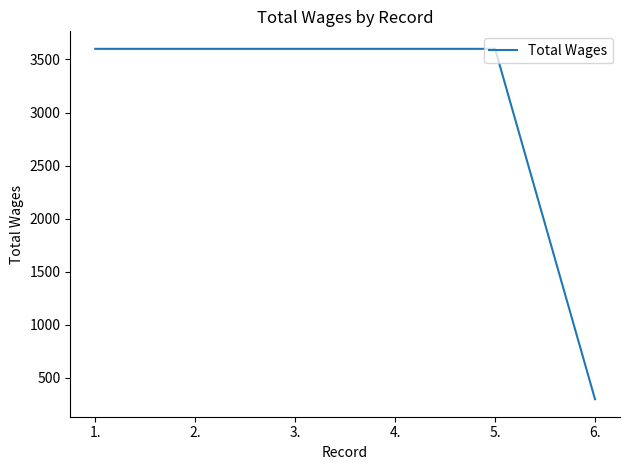

Is it true that the value at 3. is 3600?

True